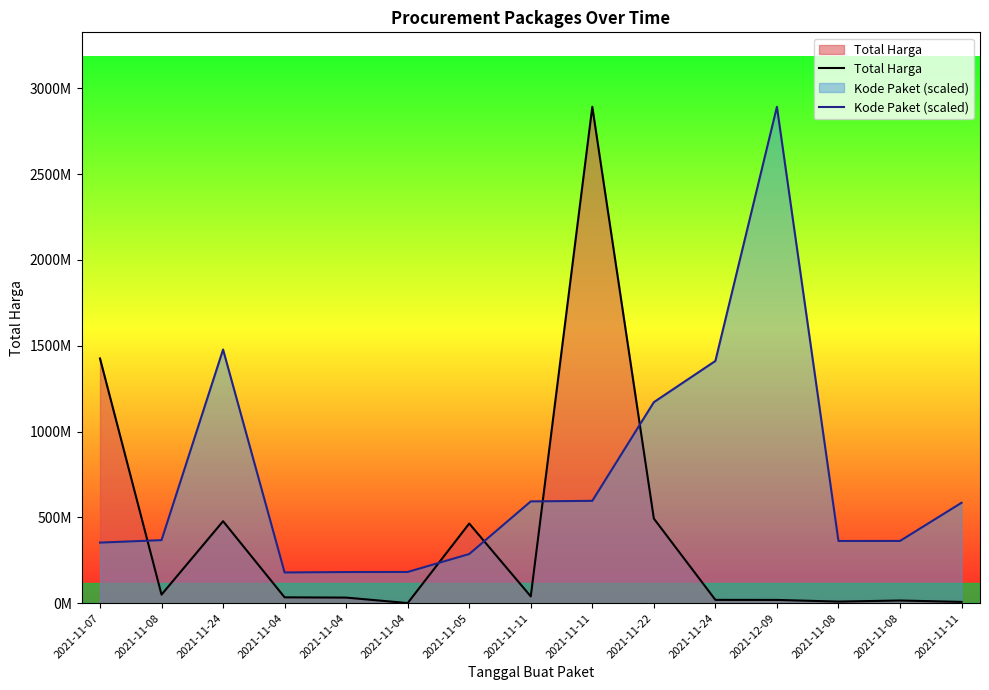

Rank the series by their average value, from lowest to highest.

Total Harga, Kode Paket (scaled)